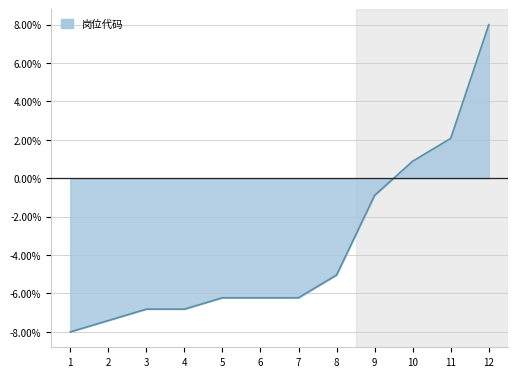

Is this an area chart (filled region under the line)?

Yes